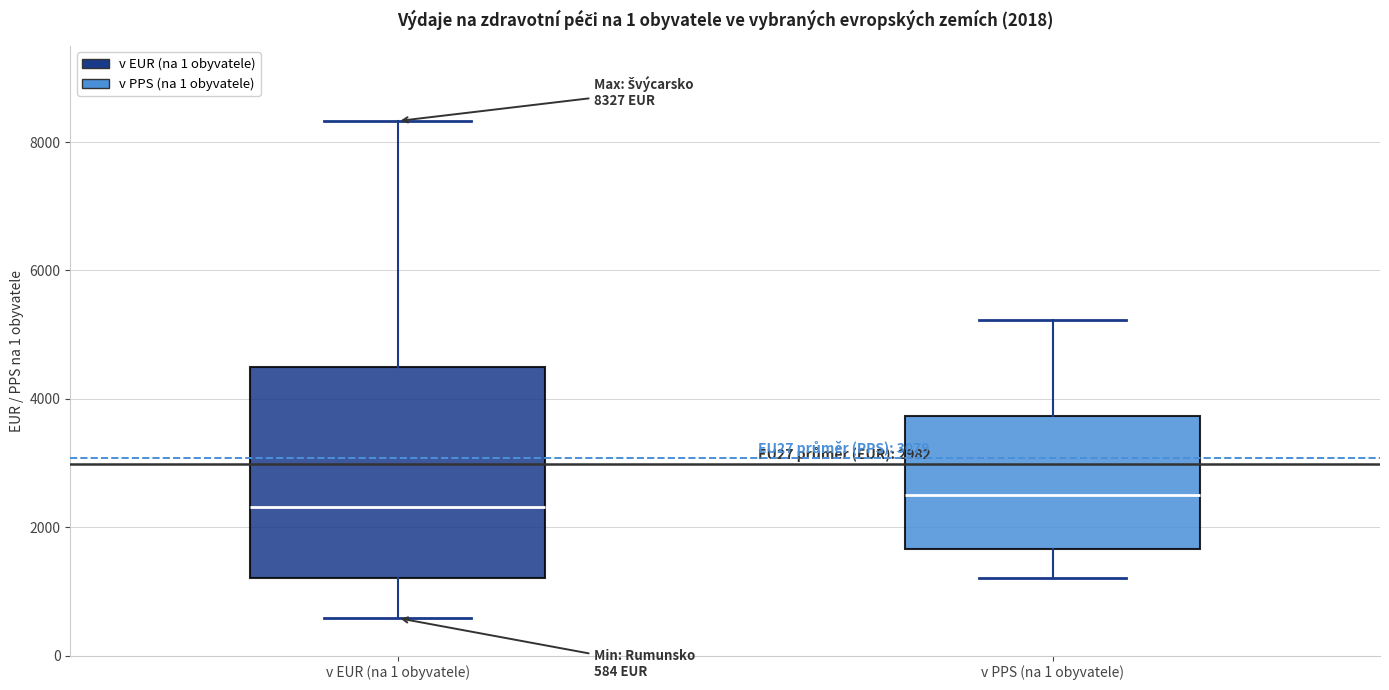

Comparing the boxes themselves (not the whiskers), which one is the tallest?

v EUR (na 1 obyvatele)